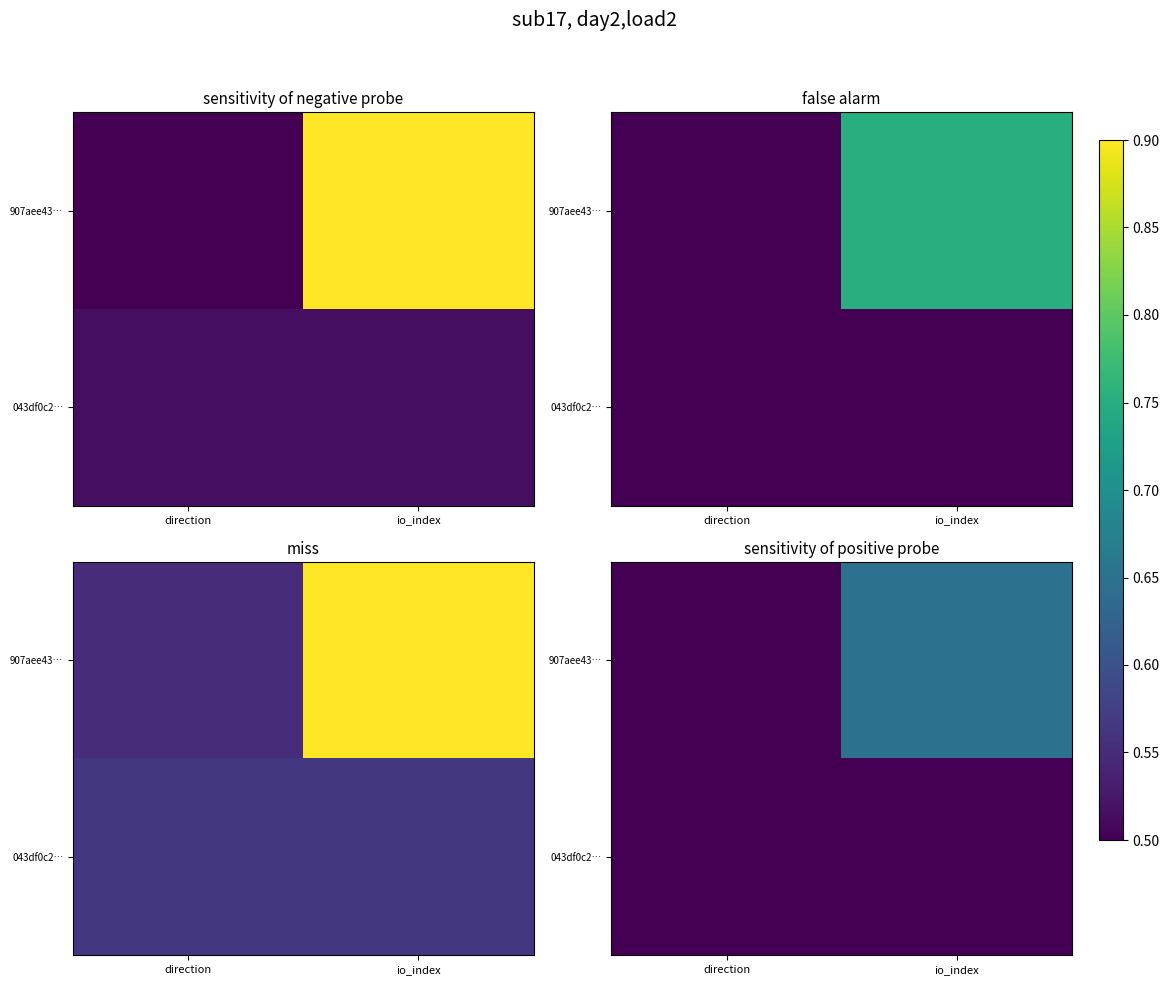

Rank the series at io_index from lowest to highest value.

043df0c2…, 907aee43…